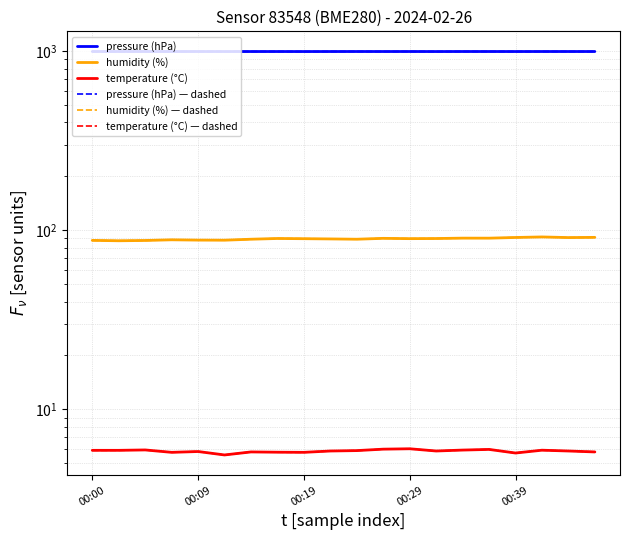

True or false: humidity (%) — dashed and temperature (°C) — dashed intersect in this chart.

False